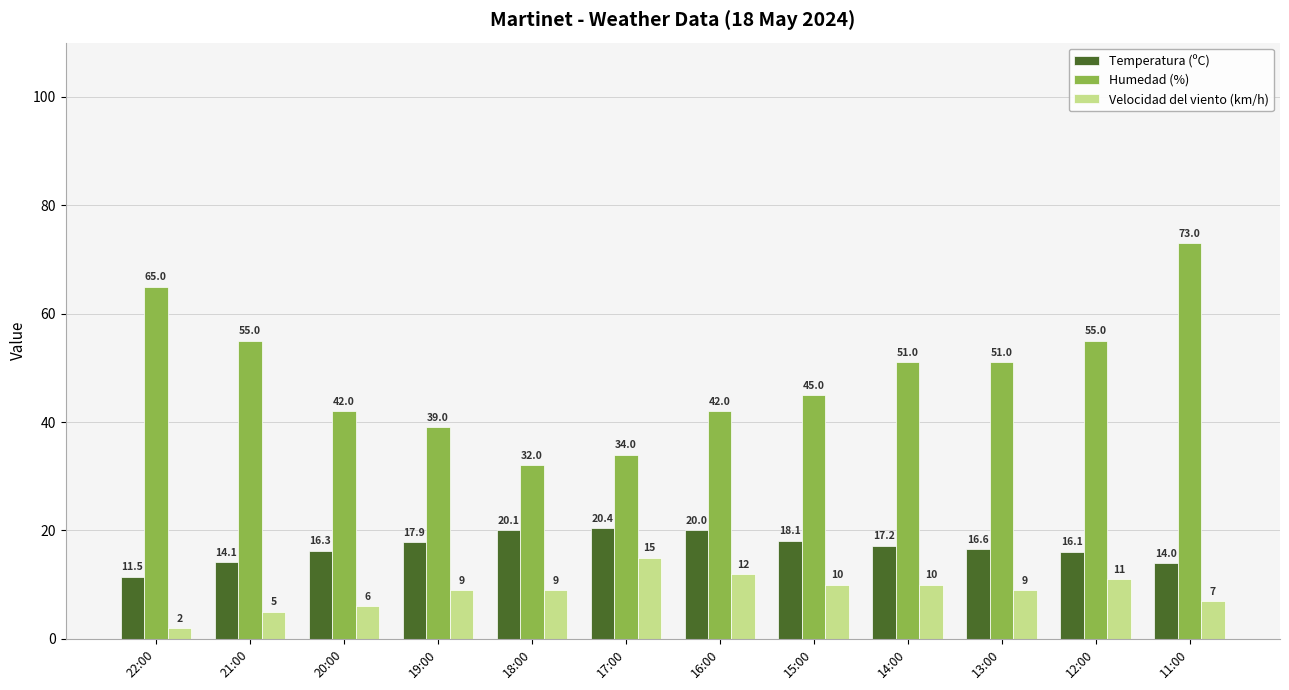

What is the difference between the maximum and minimum values in the Velocidad del viento (km/h) series?

13.0